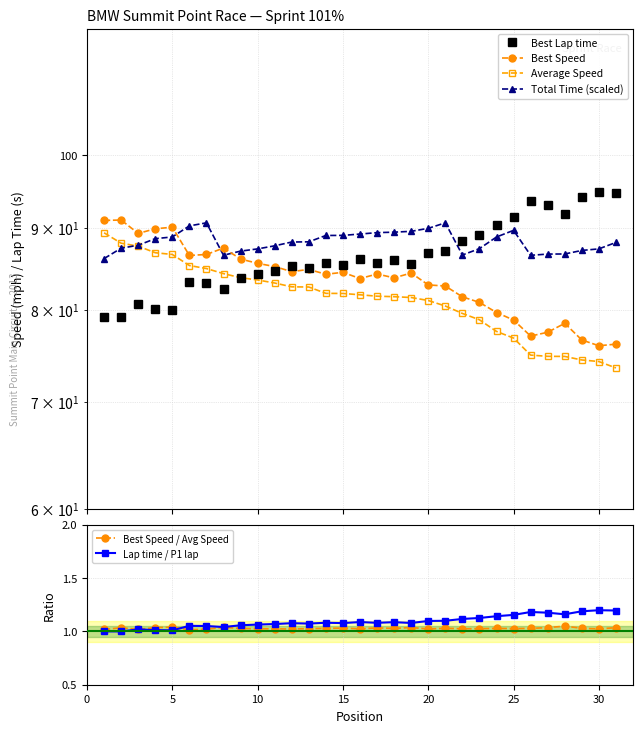

Where is the first local maximum for Best Speed?

5